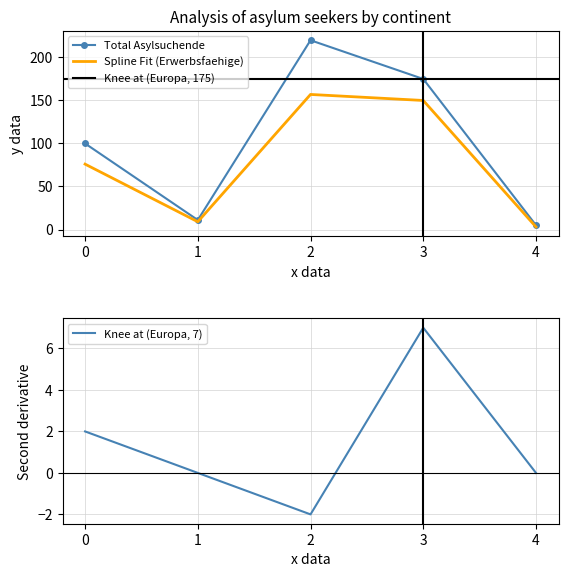

Is it true that Knee at (Europa, 7) equals 5 at 4?

False